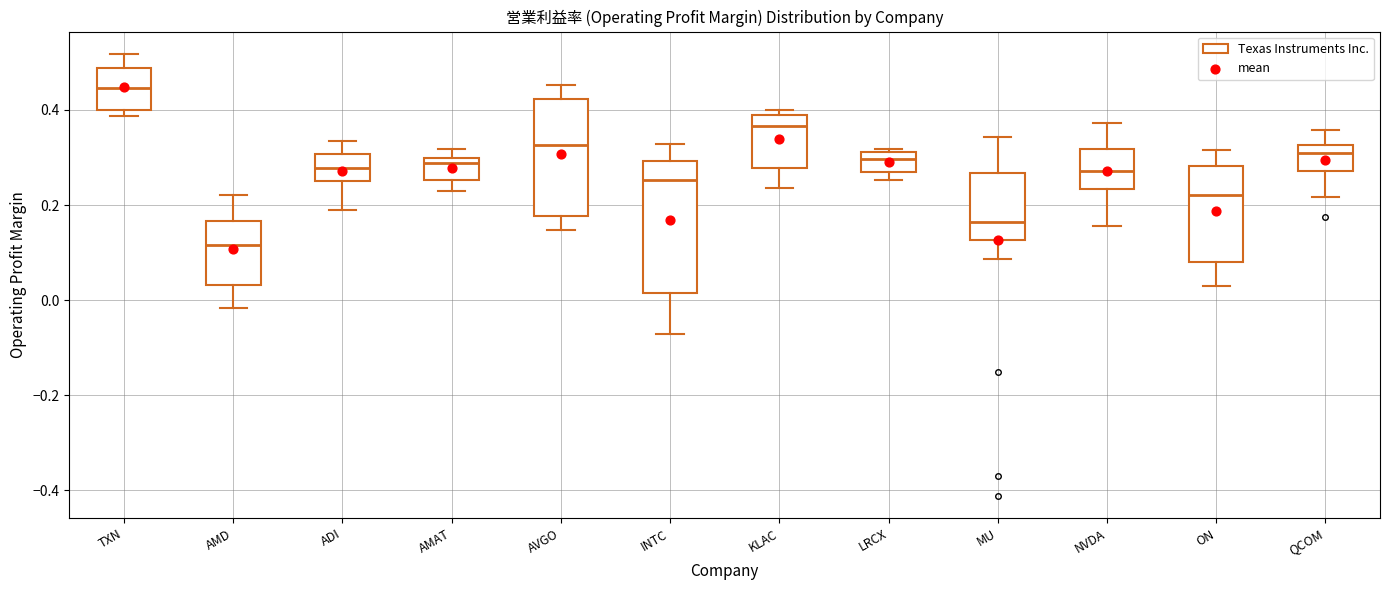

Where does the lower whisker of the box for ON end on the y-axis? The values are not printed on the chart, so give them approximately, as read against the axis.

0.02